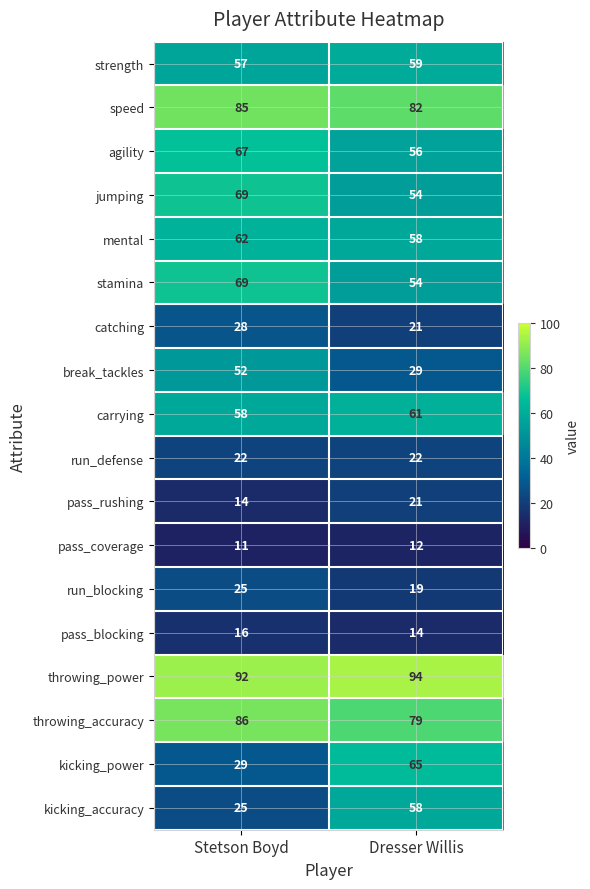

Rank the categories by agility value from lowest to highest.

Dresser Willis, Stetson Boyd